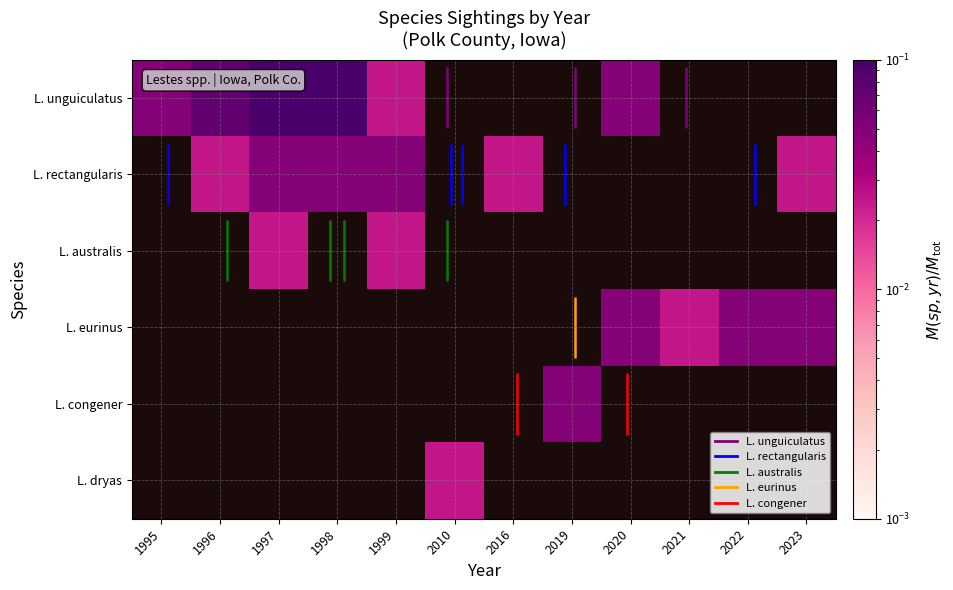

What is the maximum value shown in the chart?

0.2